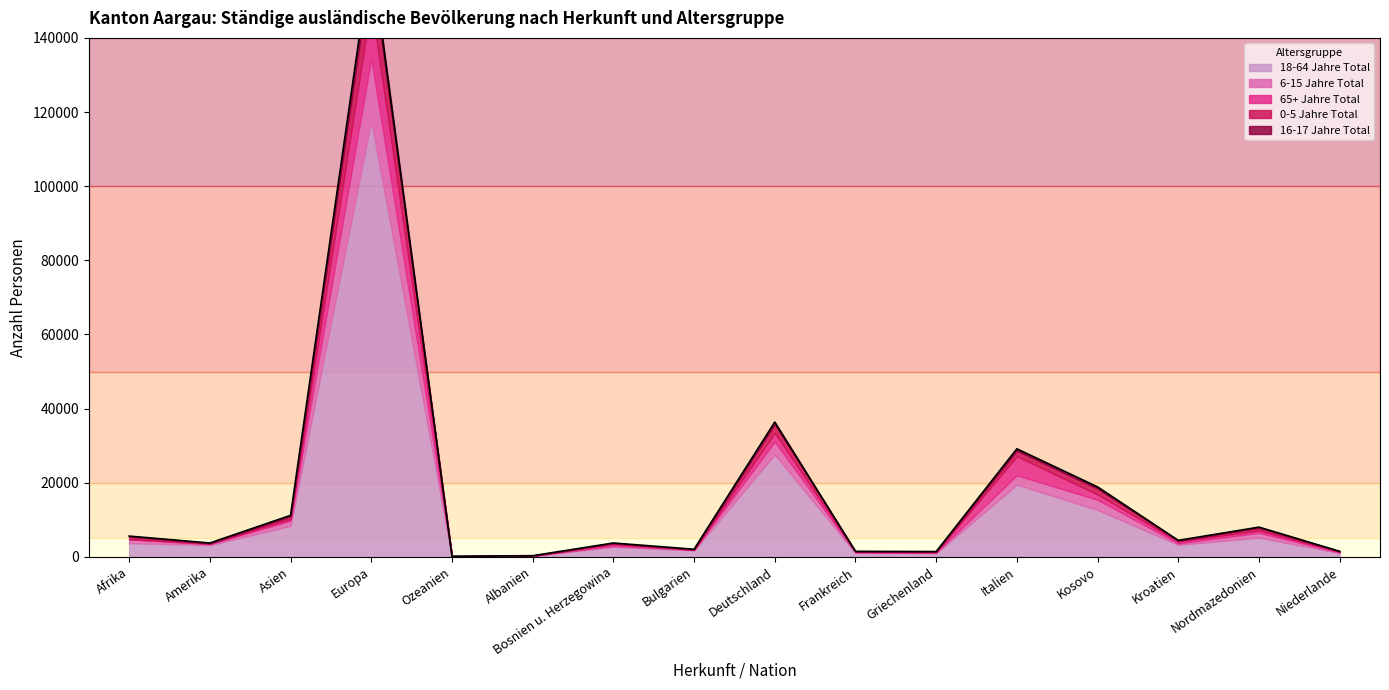

The value of 16-17 Jahre Total at Griechenland is 19. True or false?

False